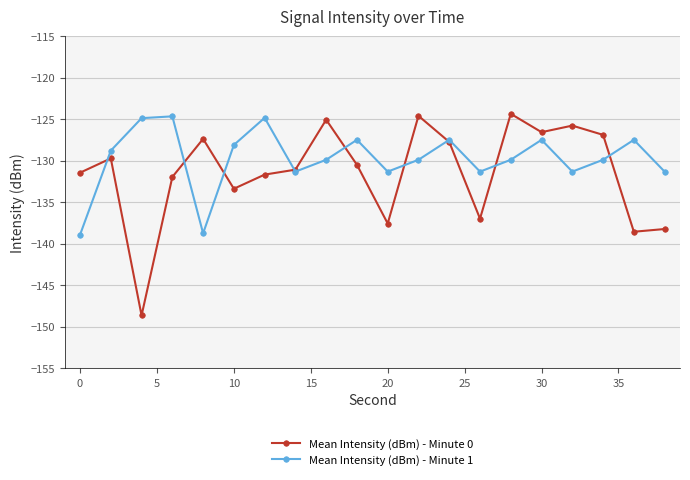

In Mean Intensity (dBm) - Minute 0, how many points are lower than both neighbors (excluding endpoints)?

6